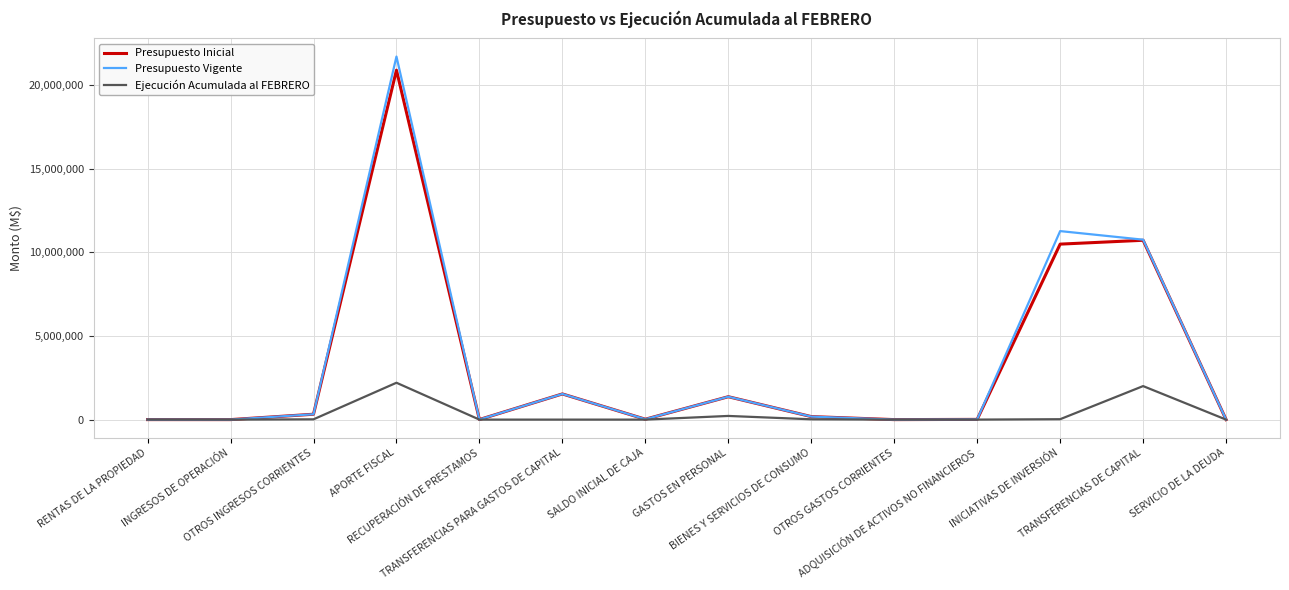

Is it true that Ejecución Acumulada al FEBRERO equals 219424 at GASTOS EN PERSONAL?

True